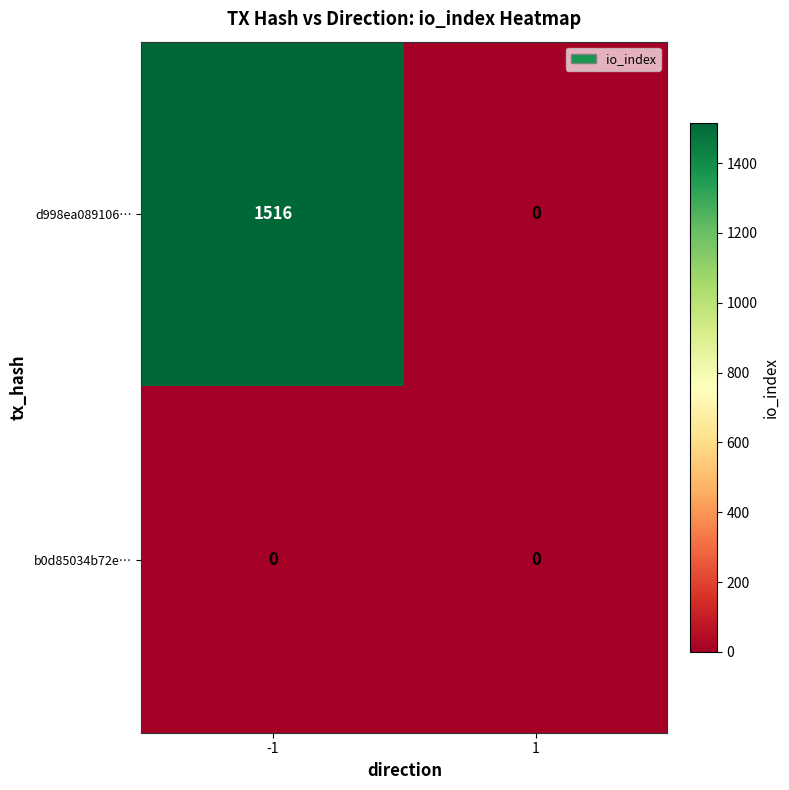

True or false: d998ea089106… has a value of 1516 at -1.

True